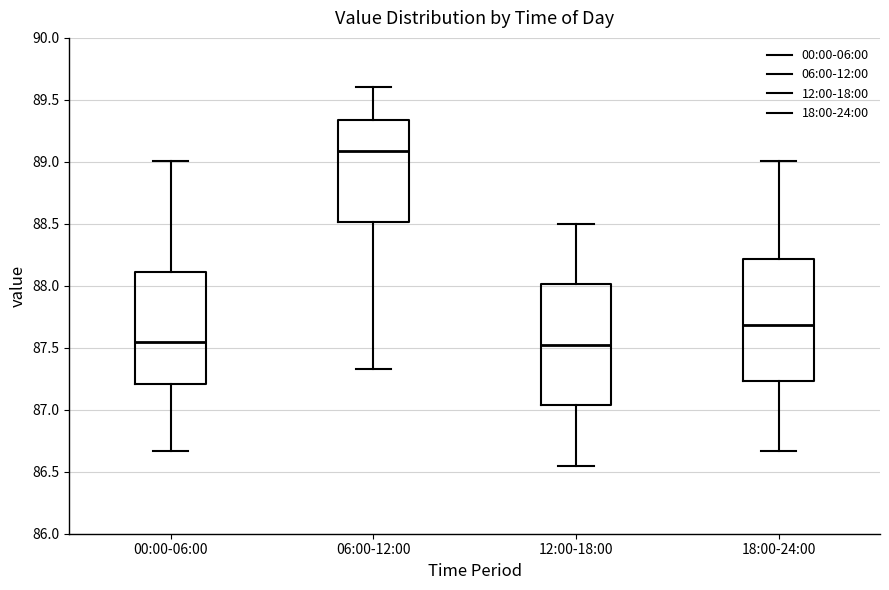

Reading left to right, transcribe this box plot: for each box, give where its median line is, the range the box spans, and where its two whiskers end, as read against the y-axis. The values are not printed on the chart, so give them approximately, as read against the axis.

00:00-06:00: median 87.55, box 87.20 to 88.10, whiskers 86.65 to 89.00
06:00-12:00: median 89.10, box 88.50 to 89.35, whiskers 87.35 to 89.60
12:00-18:00: median 87.55, box 87.05 to 88.00, whiskers 86.55 to 88.50
18:00-24:00: median 87.70, box 87.25 to 88.20, whiskers 86.65 to 89.00